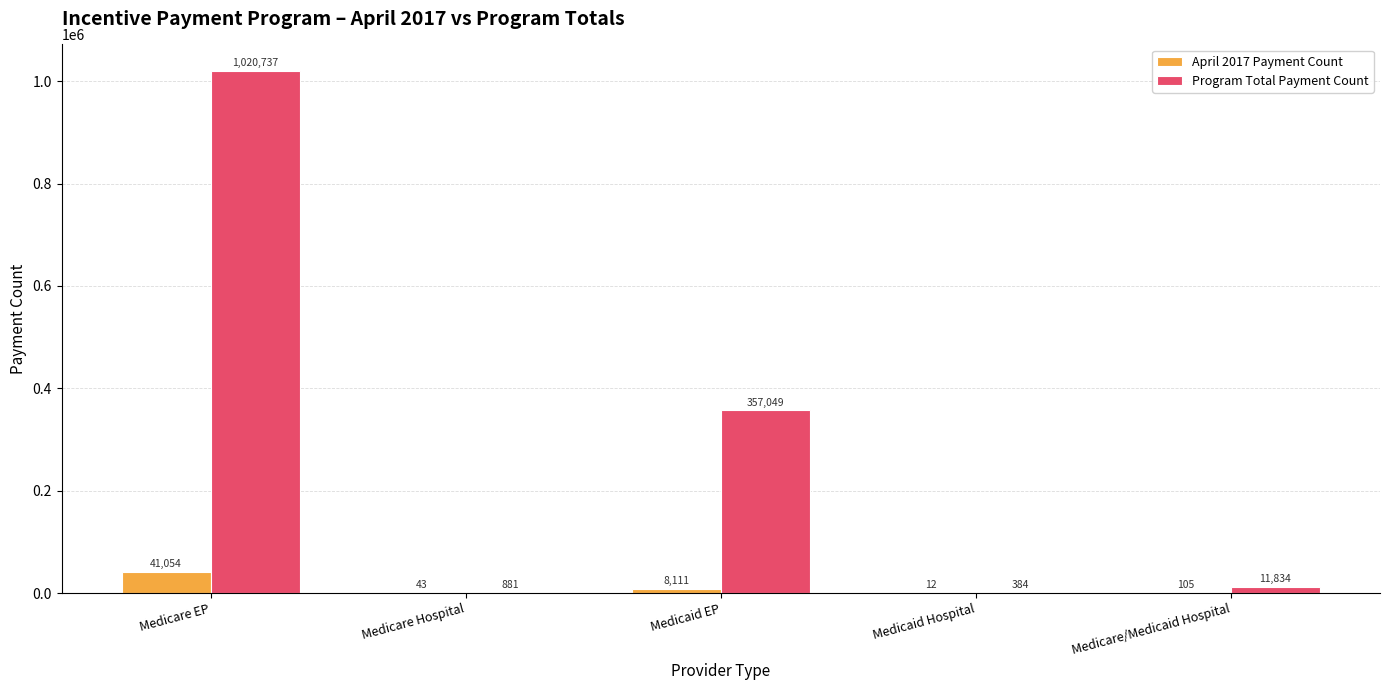

Is the value of Program Total Payment Count at Medicaid EP greater than the value of April 2017 Payment Count at Medicare/Medicaid Hospital?

Yes